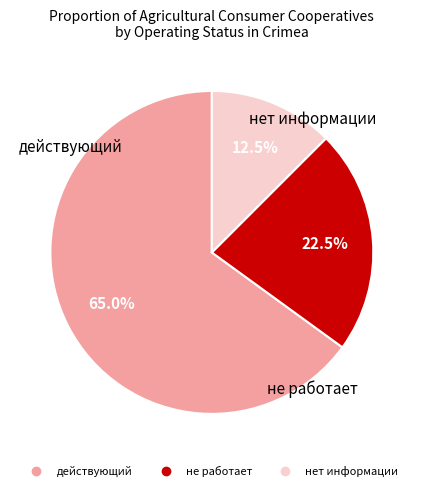

Between действующий and нет информации, which is larger?

действующий